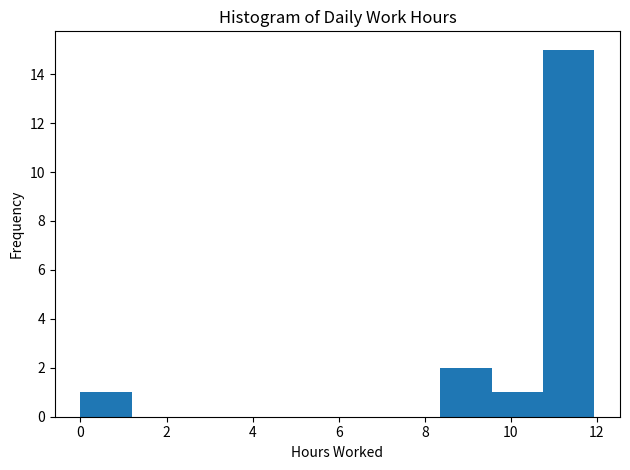

Reading left to right, list every bar in this chart as the range it spans on the x-axis followed by its height. Neither the bar edges nor the heights are printed on the chart, so give them approximately, as read against the axes.

0.0 to 1.2: 1
1.2 to 2.4: 0
2.4 to 3.6: 0
3.6 to 4.8: 0
4.8 to 6.0: 0
6.0 to 7.2: 0
7.2 to 8.4: 0
8.4 to 9.6: 2
9.6 to 10.8: 1
10.8 to 12.0: 15